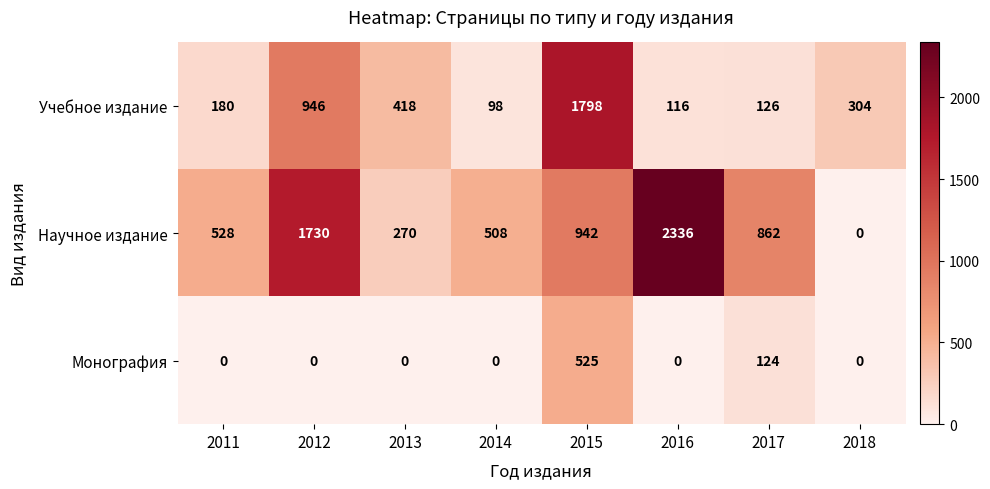

At which label is Научное издание closest to 1168?

2015